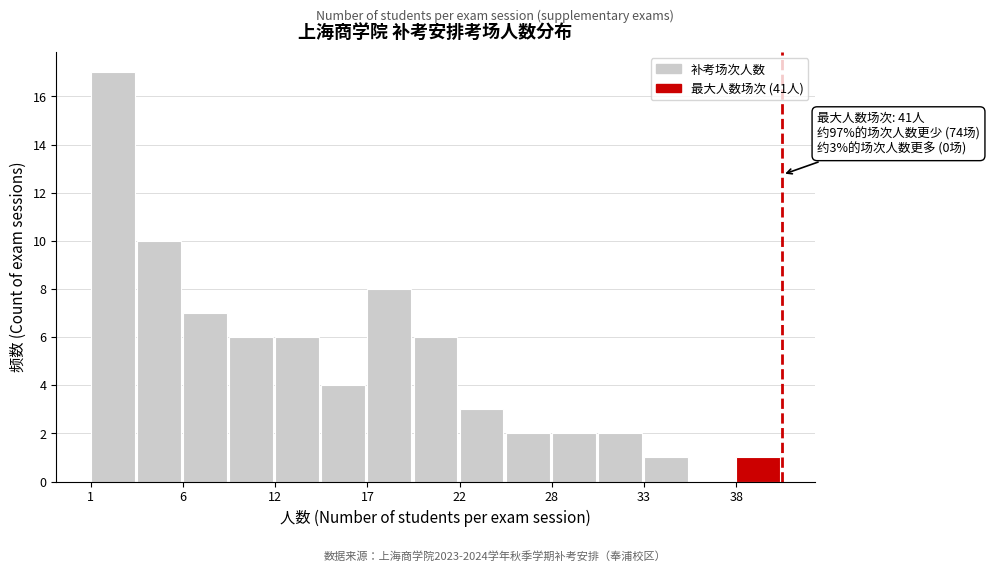

Around what value on the x-axis is the tallest bar? Give the approximate position of its centre, as read against the axis.

2